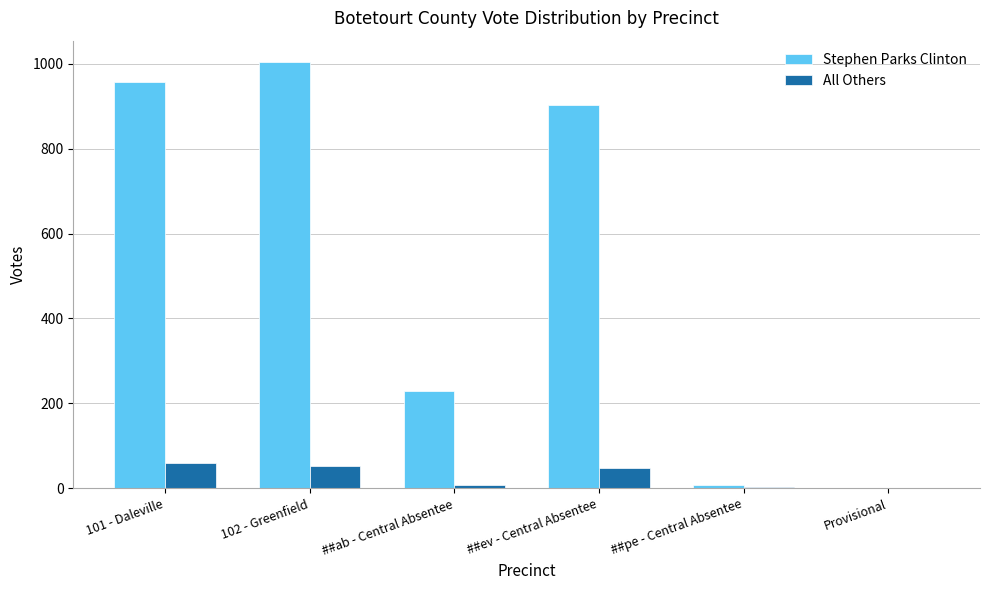

Is the value of All Others at 101 - Daleville greater than the value of Stephen Parks Clinton at 102 - Greenfield?

No